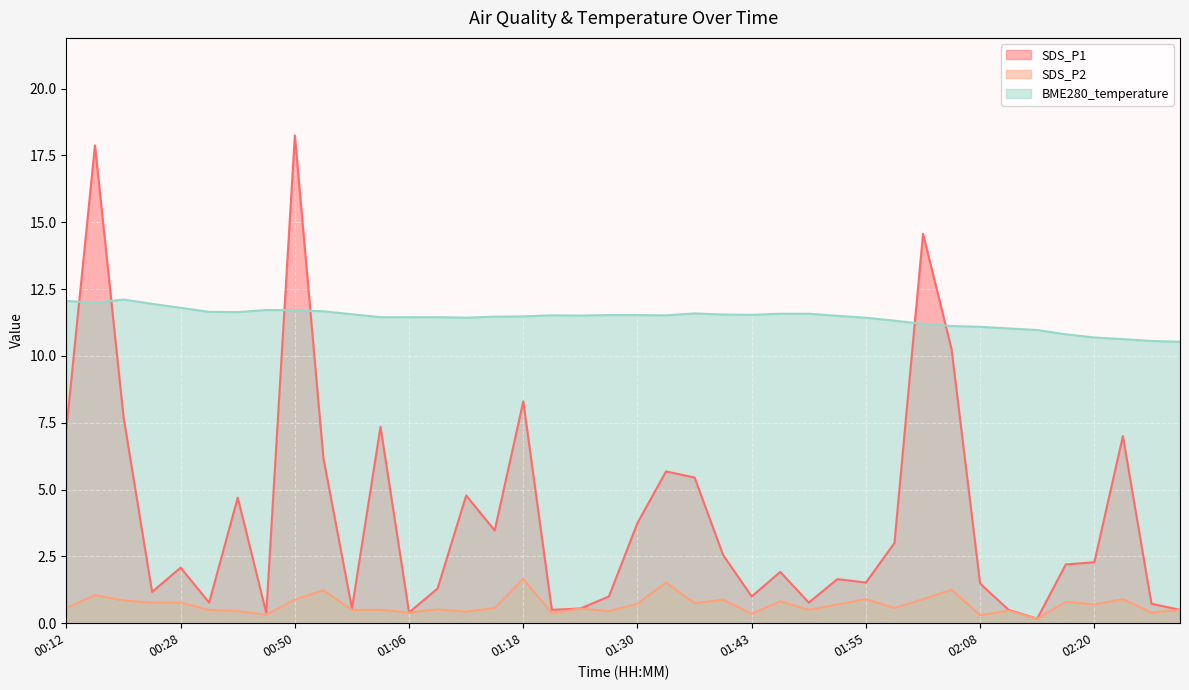

The SDS_P1 series shows 0.5 at 01:55. True or false?

False